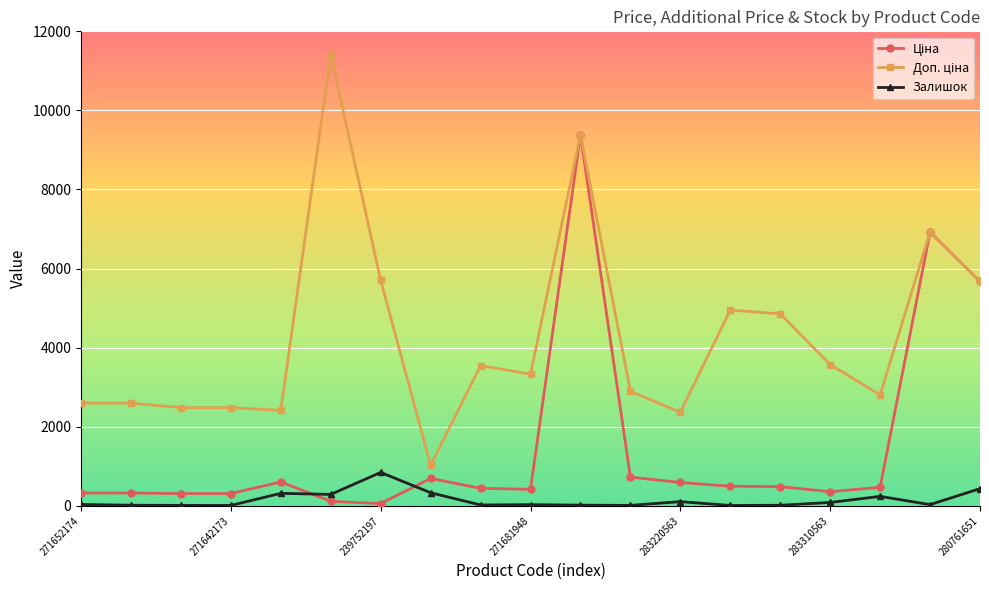

What is the maximum value shown in the chart?

11410.0